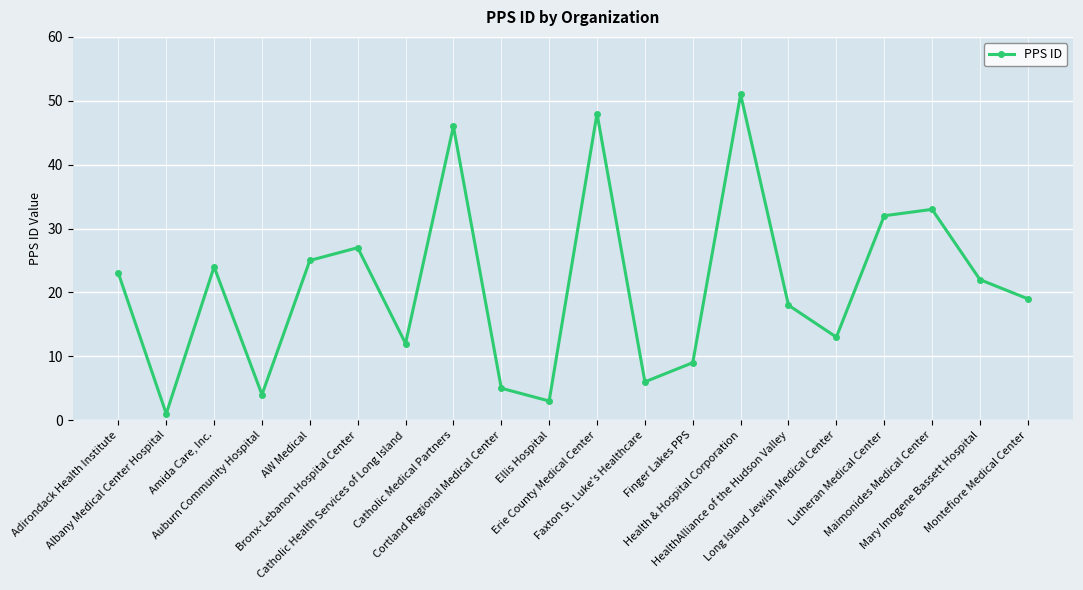

What is the value of the 3rd point from the left?

24